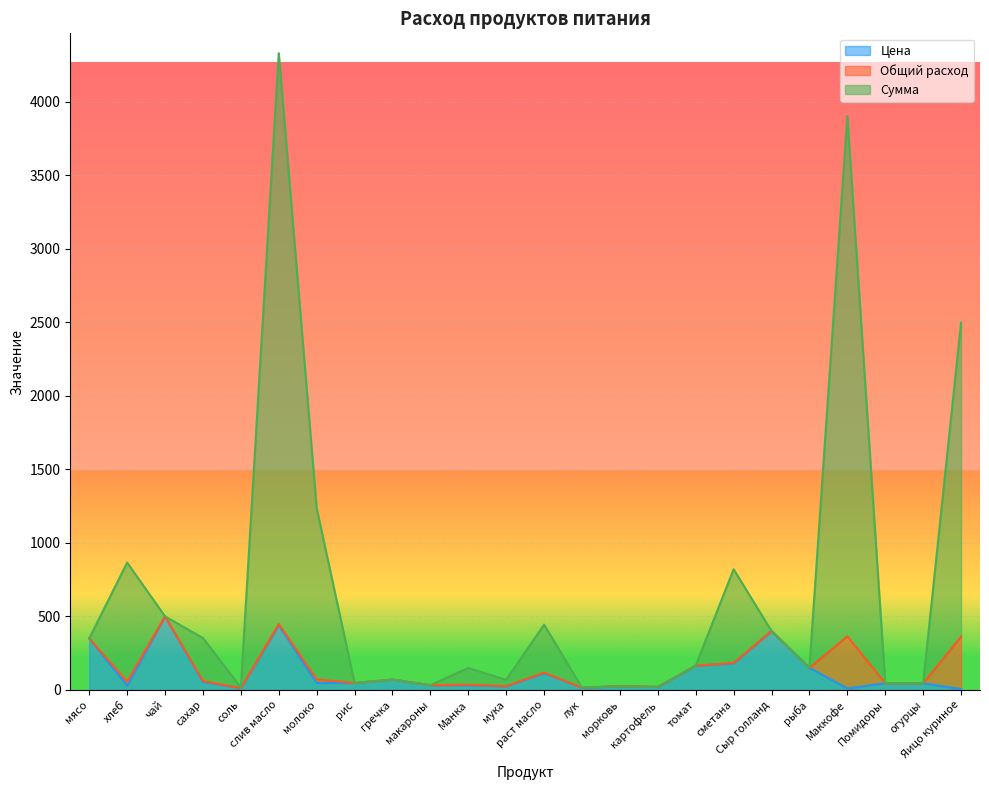

List the labels in order of Цена value, smallest first.

Яицо куриное, Маккофе, соль, лук, картофель, мука, морковь, хлеб, макароны, Манка, Помидоры, огурцы, молоко, рис, сахар, гречка, раст масло, рыба, томат, сметана, мясо, Сыр голланд, слив масло, чай